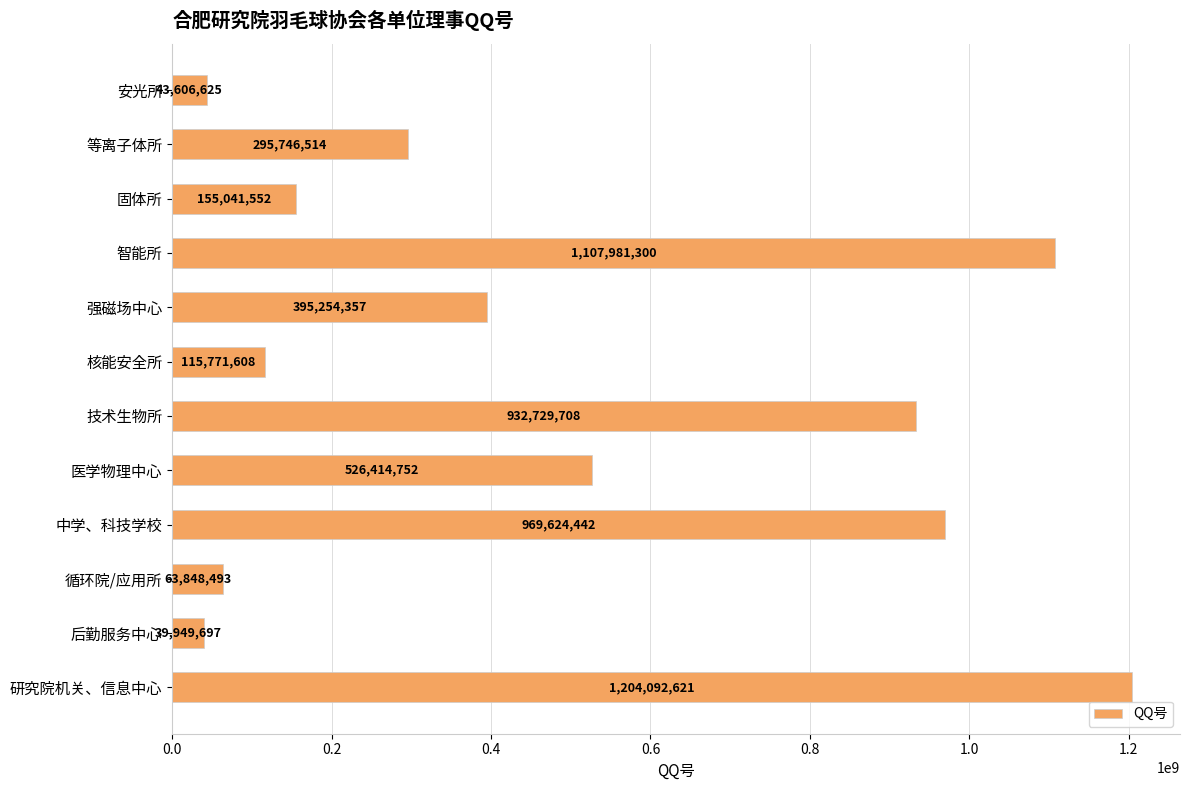

What value does the data have at 核能安全所, to the nearest 50?

115771600